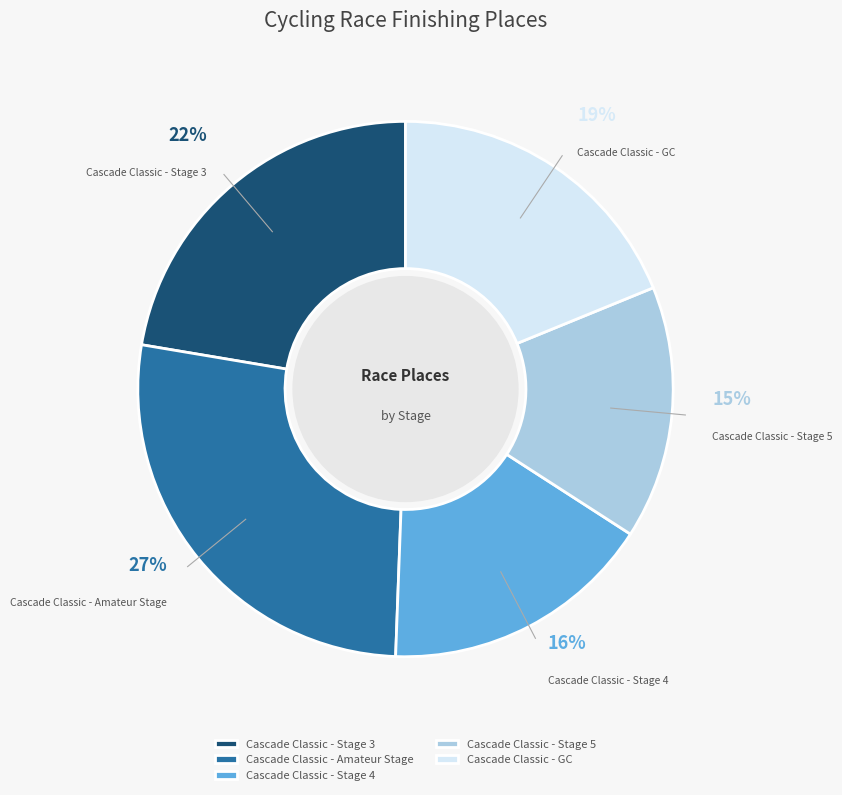

To the nearest percent, what is the average slice percentage?

20%